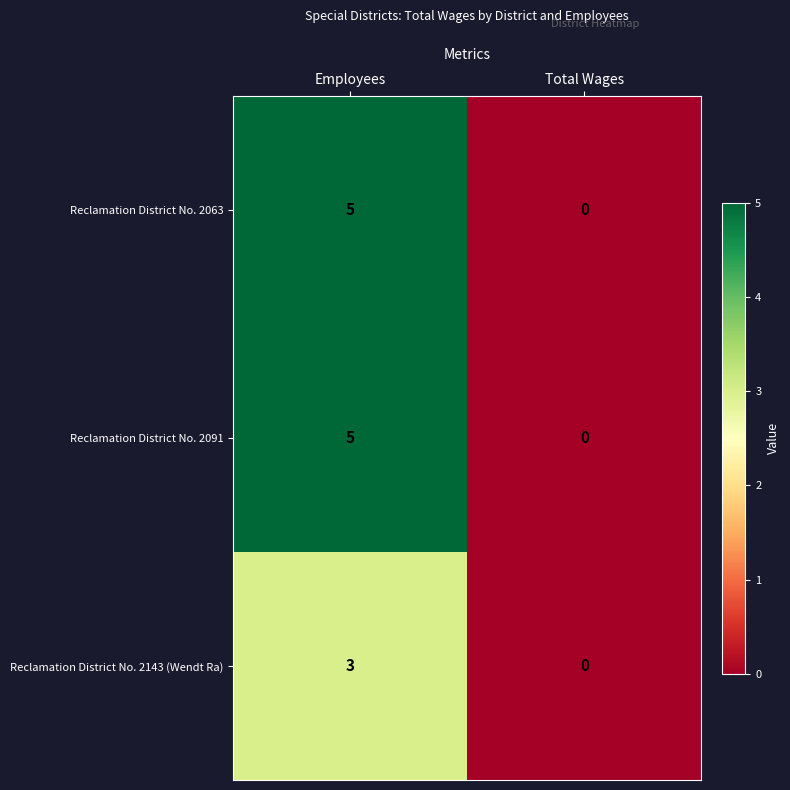

What is the difference between the maximum and minimum values in the Reclamation District No. 2063 series?

5